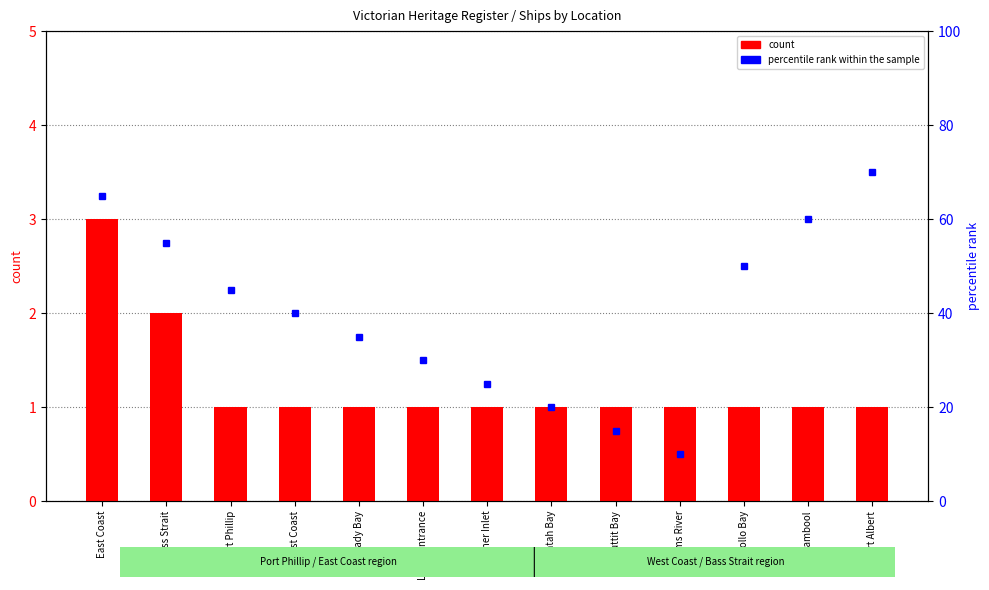

At which category does the chart reach its peak across all series?

East Coast